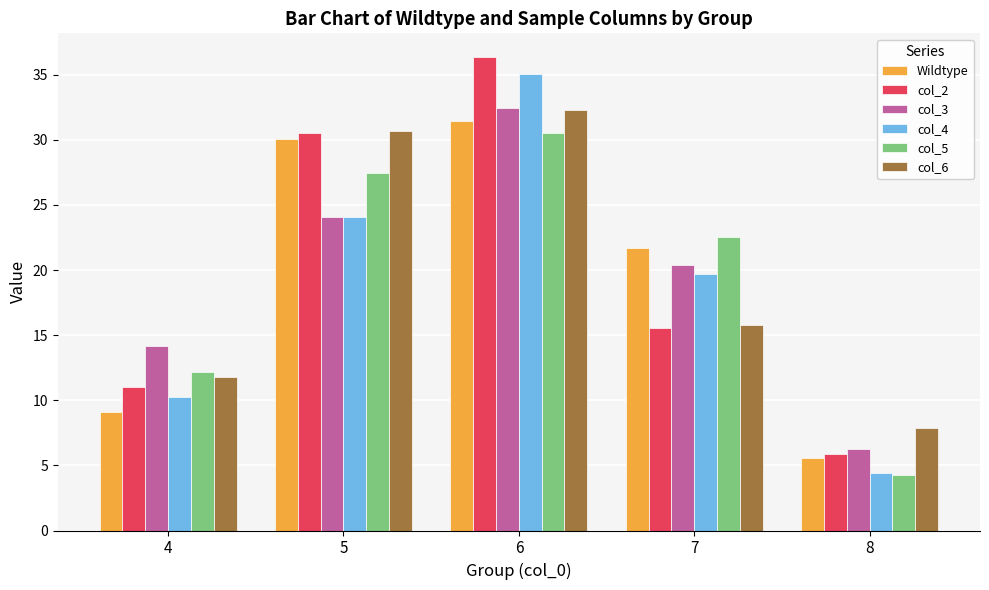

How many bars are there in total?

30